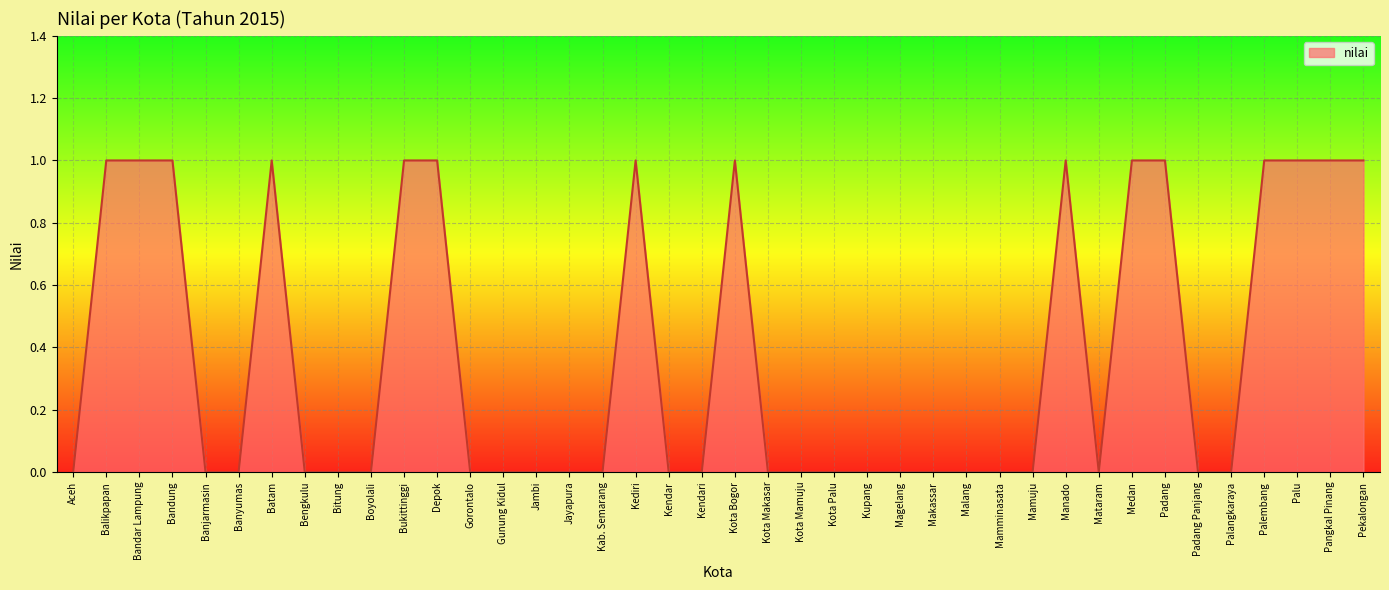

What is the difference between the values at Medan and Aceh?

1